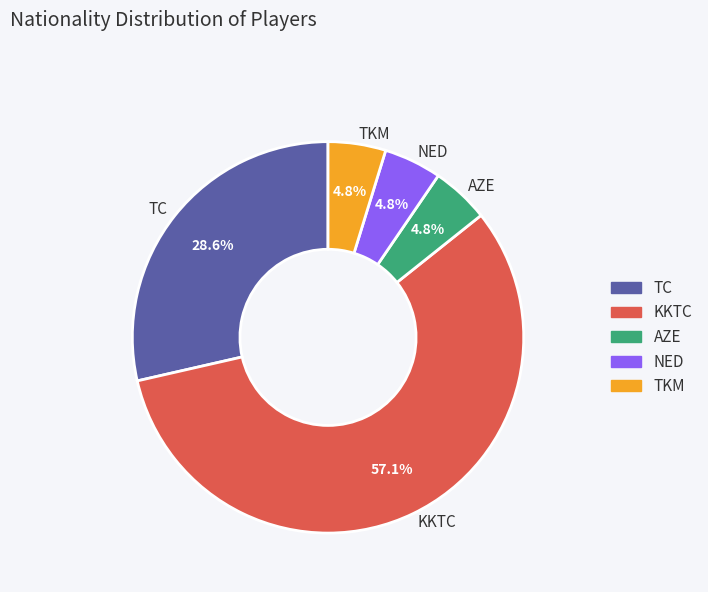

How much of the chart is everything except NED?

95.2%